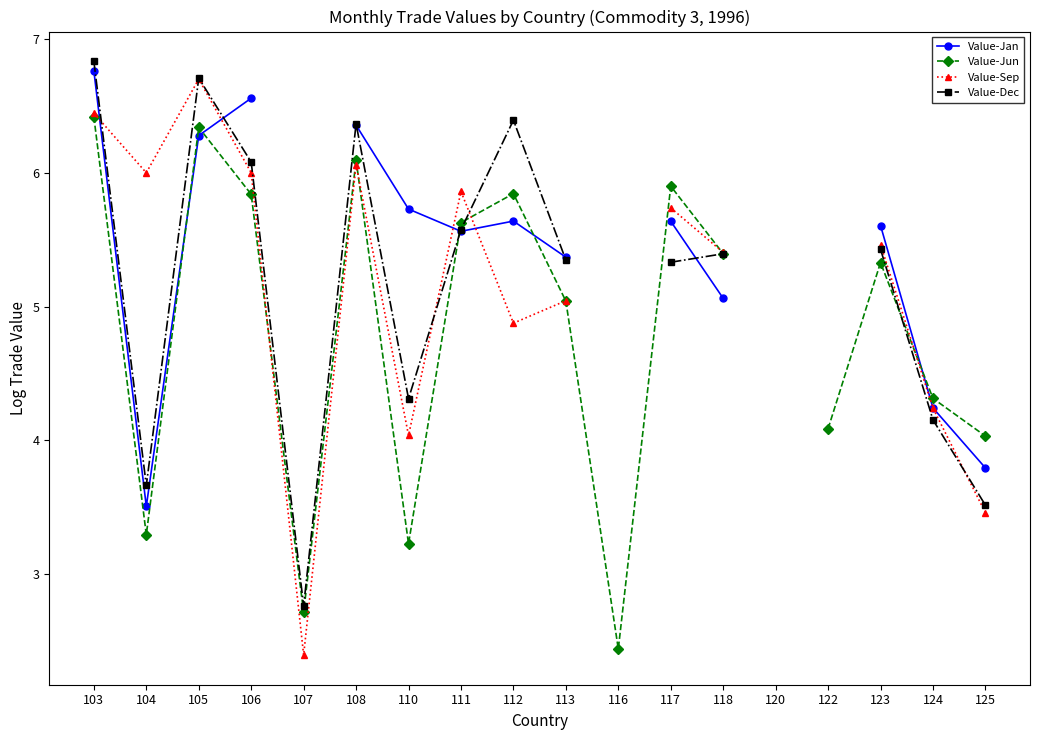

Between which two adjacent categories do Value-Jan and Value-Sep first intersect?

103 and 104